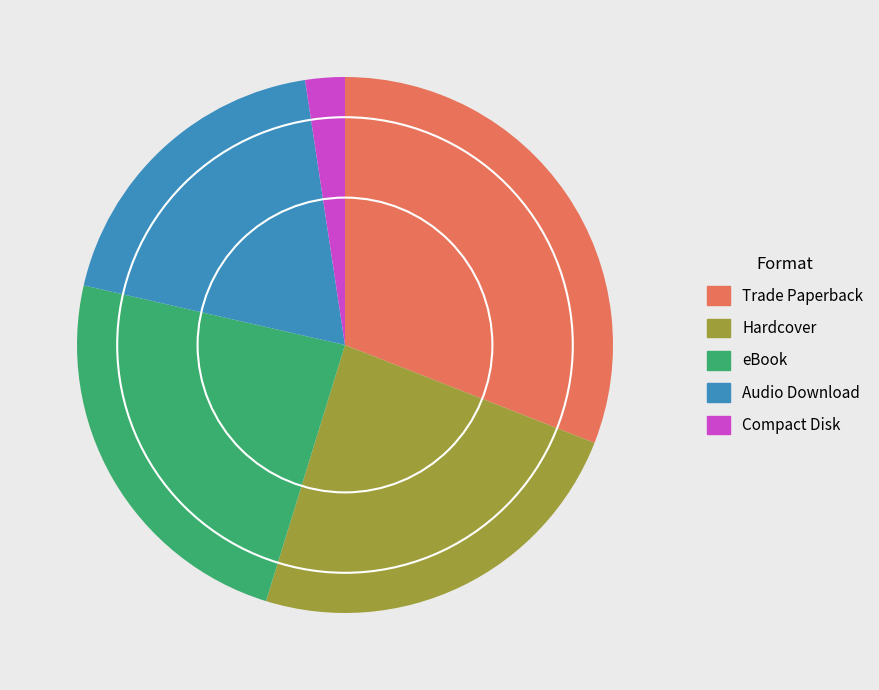

Approximately how many times larger is the value at Compact Disk compared to eBook?

0.1